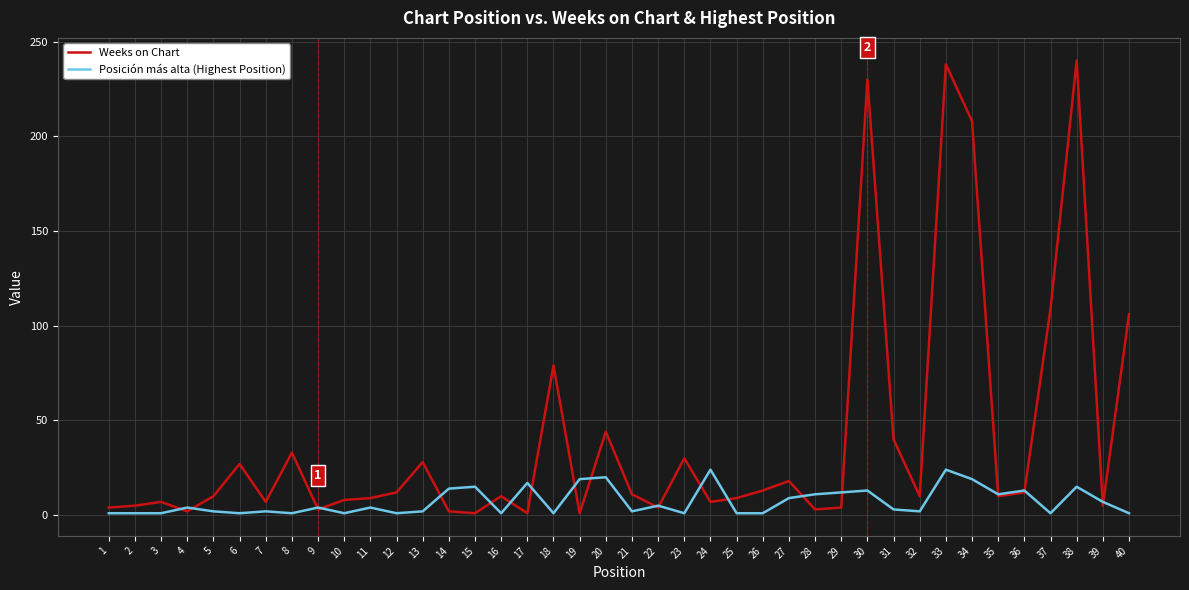

List the series in order of their peak value, highest first.

Weeks on Chart, Posición más alta (Highest Position)